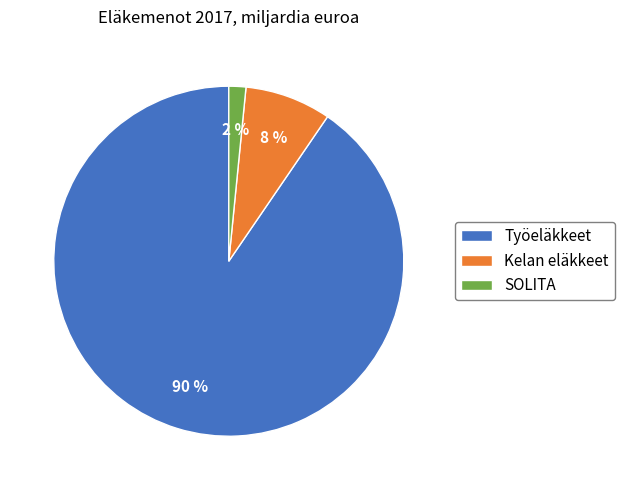

The Työeläkkeet slice represents 90% of the pie. True or false?

True